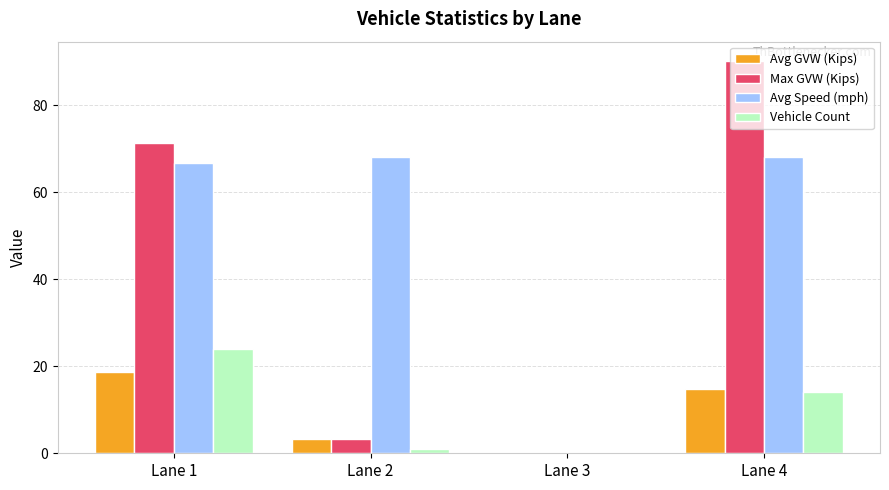

What is the sum of the Vehicle Count values at Lane 3 and Lane 1?

24.0